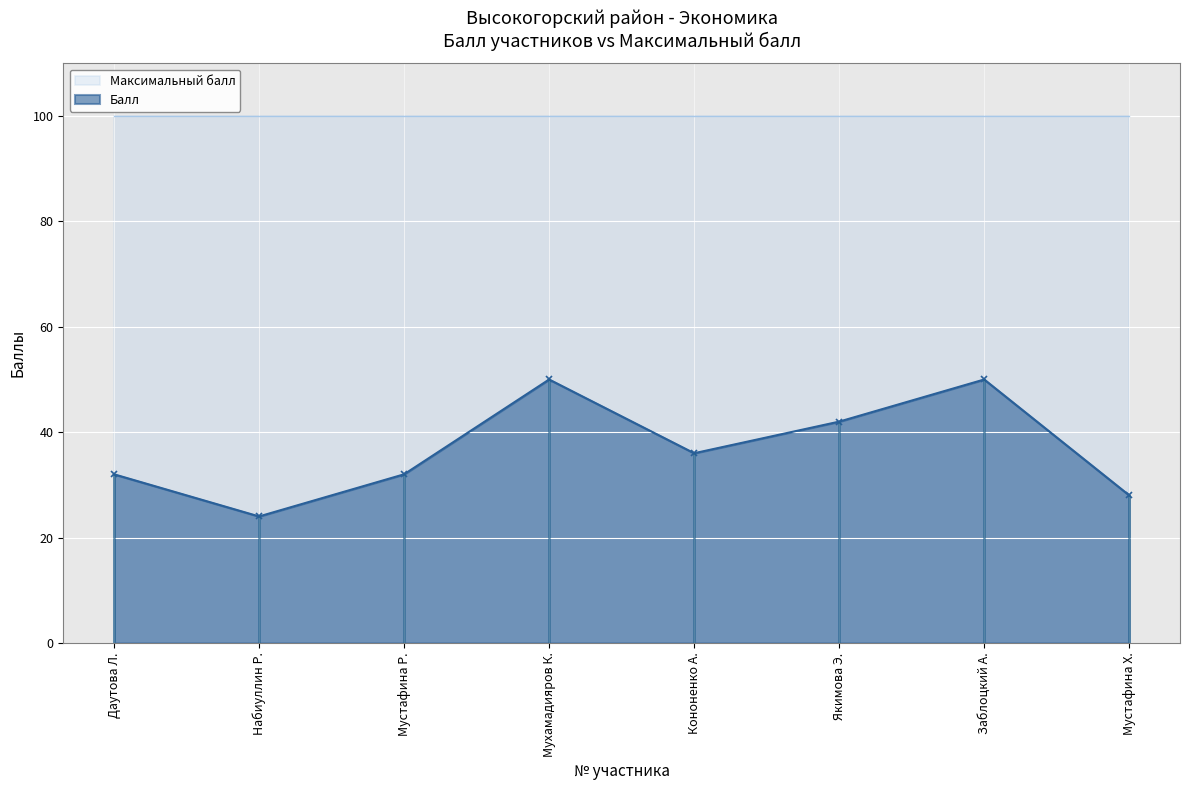

What is the value of the 2nd point from the left?

24